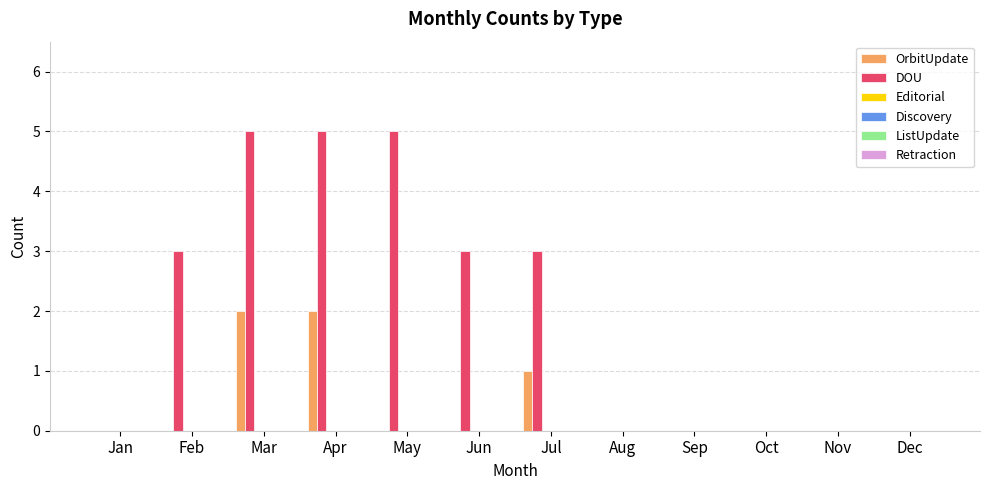

What is the maximum value shown in the chart?

5